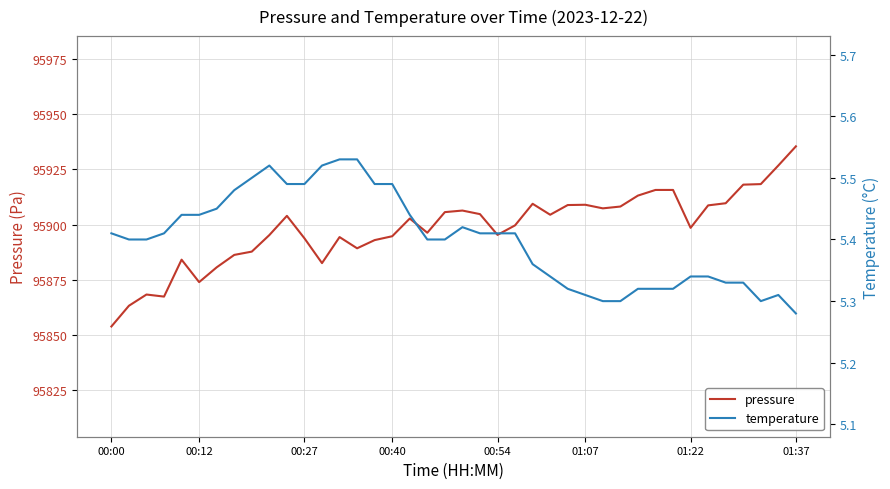

True or false: temperature and pressure cross at least once.

False